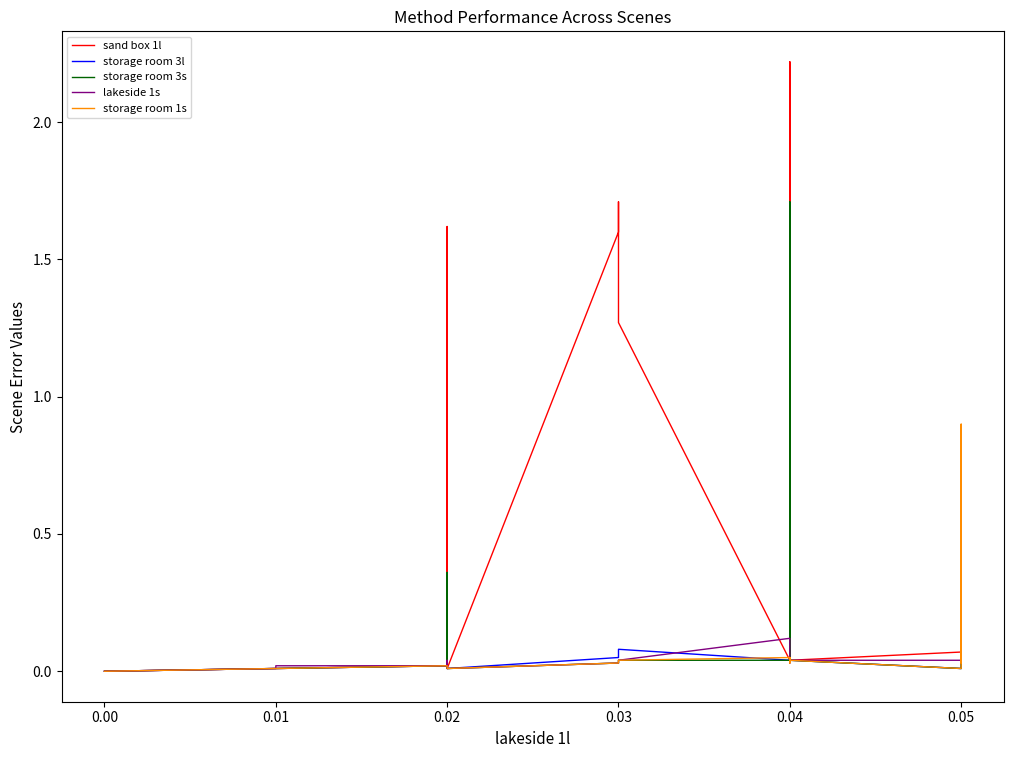

Reading right to left, transcribe all the data shown in this chart.

sand box 1l: 0.0	0.1	0.1	0.0	2.2	2.2	0.0	0.1	0.0	0.0	1.3	1.7	1.6	1.6	0.0	0.0	0.0	0.0	0.0	1.6	0.9	1.0	0.0	0.0	0.0	0.0	0.0	0.0	0.0	0.0	0.0	0.0	0.0	0.0	0.0	0.0	0.0	0.0	0.0	0.0
storage room 3l: 0.0	0.1	0.0	0.0	0.1	0.1	0.0	0.0	0.0	0.0	0.1	0.1	0.1	0.1	0.0	0.0	0.0	0.0	0.0	0.1	0.1	0.0	0.0	0.0	0.0	0.0	0.0	0.0	0.0	0.0	0.0	0.0	0.0	0.0	0.0	0.0	0.0	0.0	0.0	0.0
storage room 3s: 0.0	0.0	0.0	0.0	0.0	0.0	1.7	1.6	1.6	0.0	0.0	0.0	0.0	0.0	0.0	0.0	0.0	0.0	0.0	0.0	0.4	0.1	0.0	0.0	0.0	0.0	0.0	0.0	0.0	0.0	0.0	0.0	0.0	0.0	0.0	0.0	0.0	0.0	0.0	0.0
lakeside 1s: 0.0	0.0	0.0	0.0	0.0	0.0	0.0	0.0	0.0	0.1	0.0	0.0	0.0	0.0	0.0	0.0	0.0	0.0	0.0	0.0	0.0	0.0	0.0	0.0	0.0	0.0	0.0	0.0	0.0	0.0	0.0	0.0	0.0	0.0	0.0	0.0	0.0	0.0	0.0	0.0
storage room 1s: 0.0	0.9	0.0	0.0	0.0	0.0	0.1	0.0	0.0	0.1	0.0	0.0	0.0	0.0	0.0	0.0	0.0	0.0	0.0	0.0	0.0	0.0	0.0	0.0	0.0	0.0	0.0	0.0	0.0	0.0	0.0	0.0	0.0	0.0	0.0	0.0	0.0	0.0	0.0	0.0